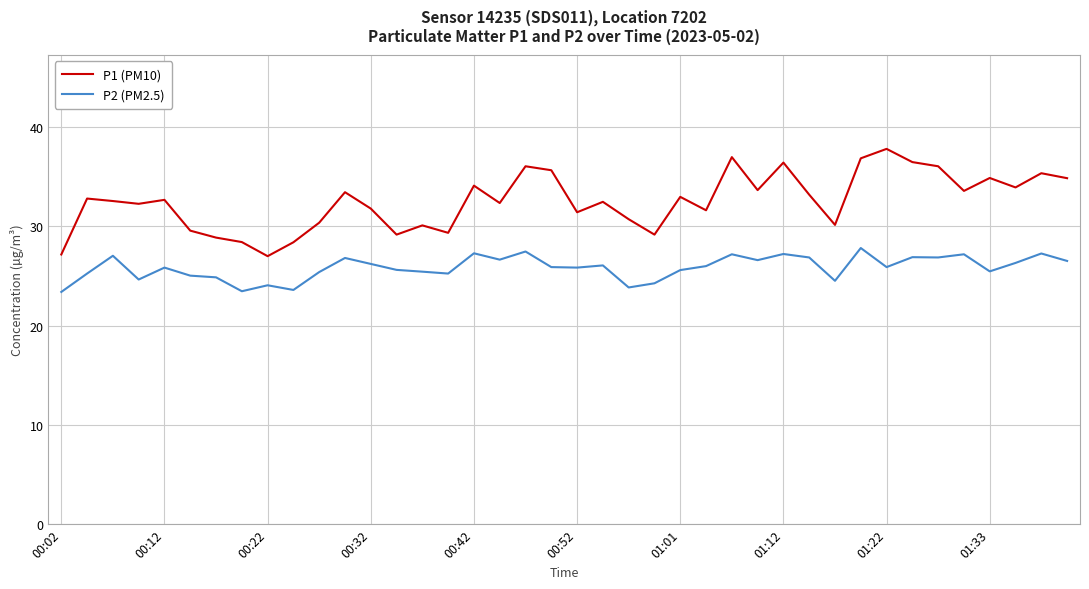

How many lines are shown in the chart?

2